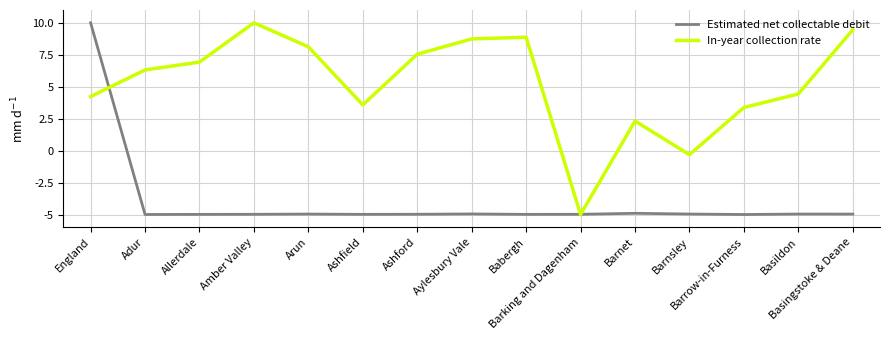

Rank the series by their average value, from lowest to highest.

Estimated net collectable debit, In-year collection rate